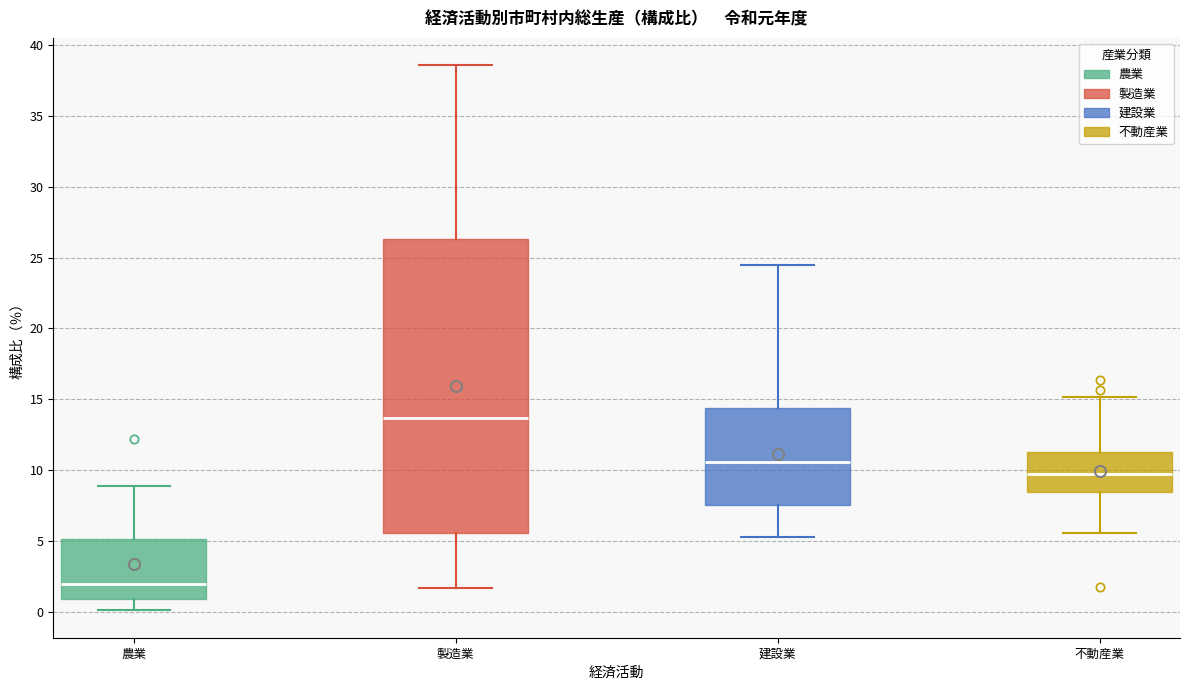

Which box's median line is the highest?

製造業